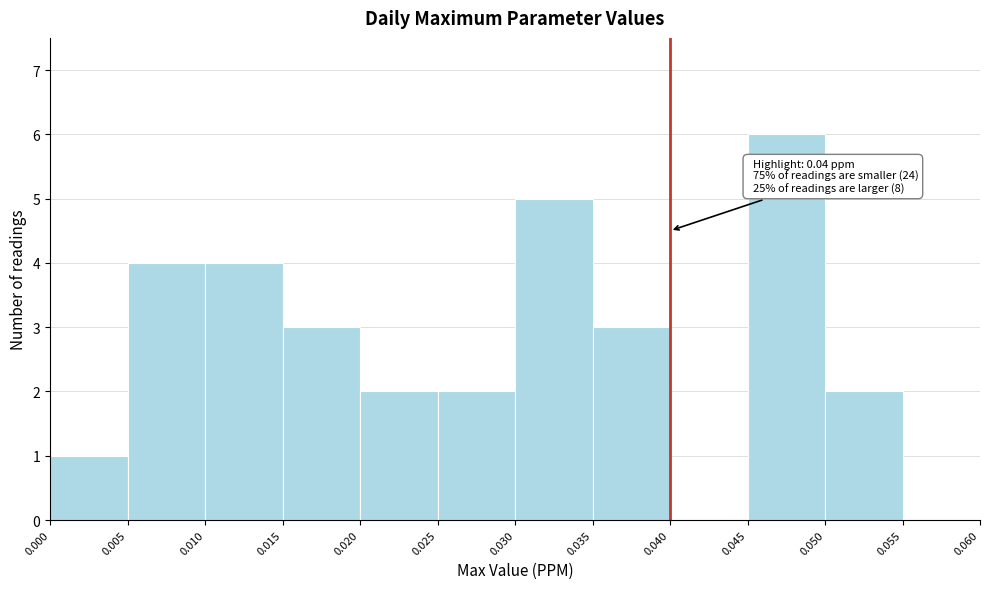

Which range on the x-axis has the tallest bar?

0.045 to 0.050